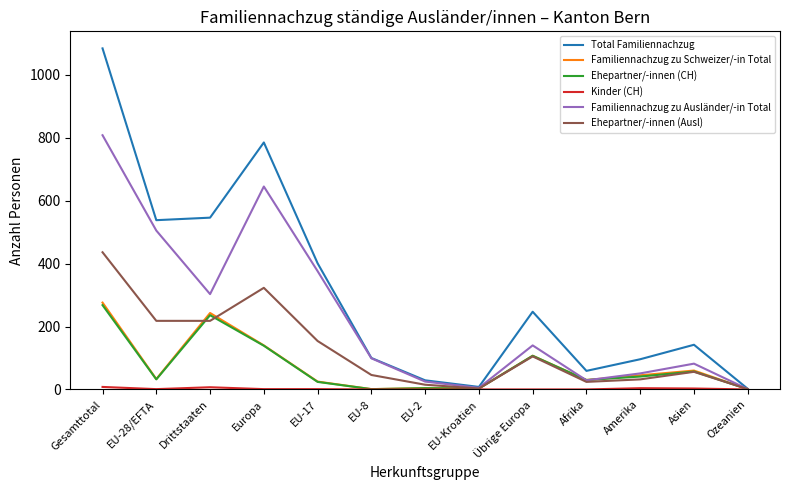

The Total Familiennachzug series shows 194 at Drittstaaten. True or false?

False